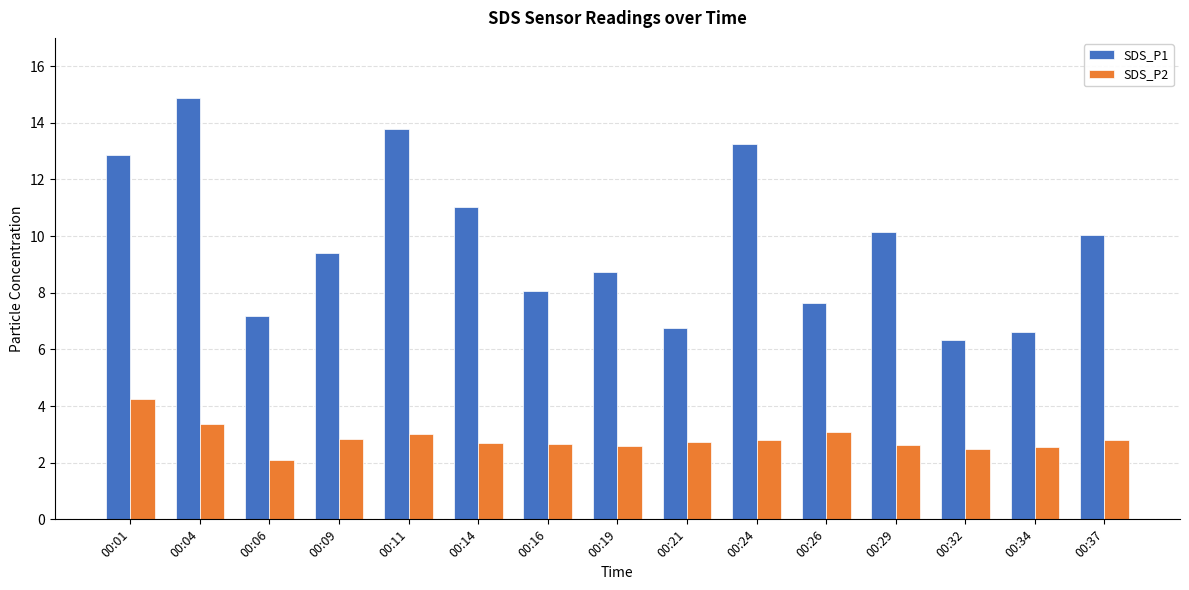

How many values in the SDS_P1 series exceed 9?

8